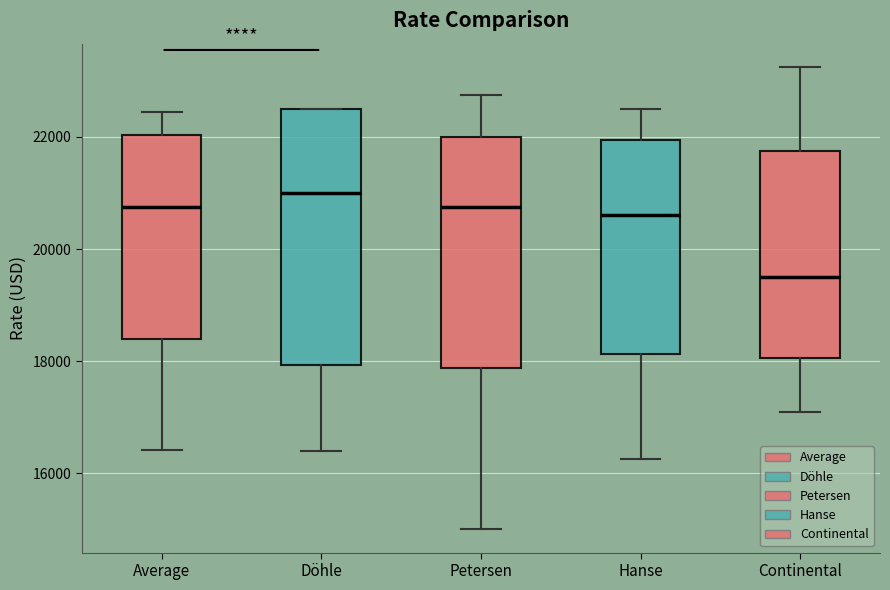

Reading left to right, transcribe this box plot: for each box, give where its median line is, the range the box spans, and where its two whiskers end, as read against the y-axis. The values are not printed on the chart, so give them approximately, as read against the axis.

Average: median 20800, box 18400 to 22000, whiskers 16400 to 22400
Döhle: median 21000, box 18000 to 22600, whiskers 16400 to 22600
Petersen: median 20800, box 17800 to 22000, whiskers 15000 to 22800
Hanse: median 20600, box 18200 to 22000, whiskers 16200 to 22600
Continental: median 19600, box 18000 to 21800, whiskers 17200 to 23200